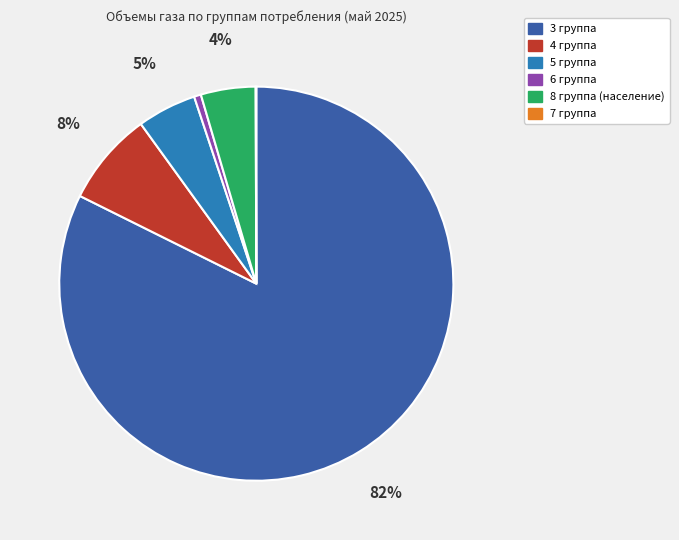

Which has a higher value, 6 группа or 8 группа (население)?

8 группа (население)